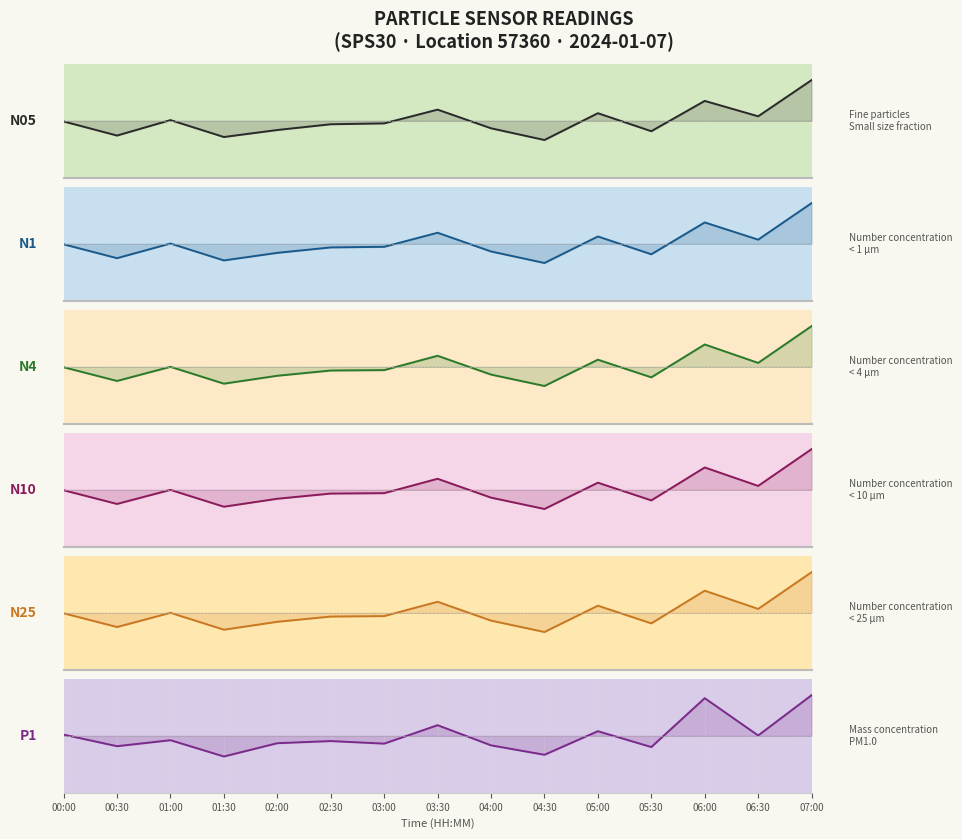

How many lines are shown in the chart?

6